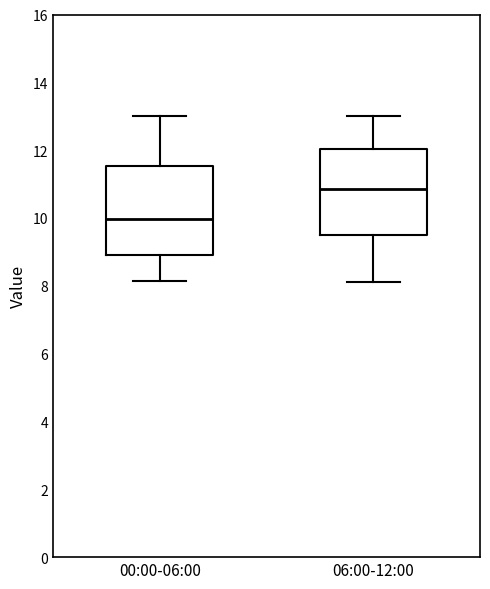

Which box's median line is the highest?

06:00-12:00